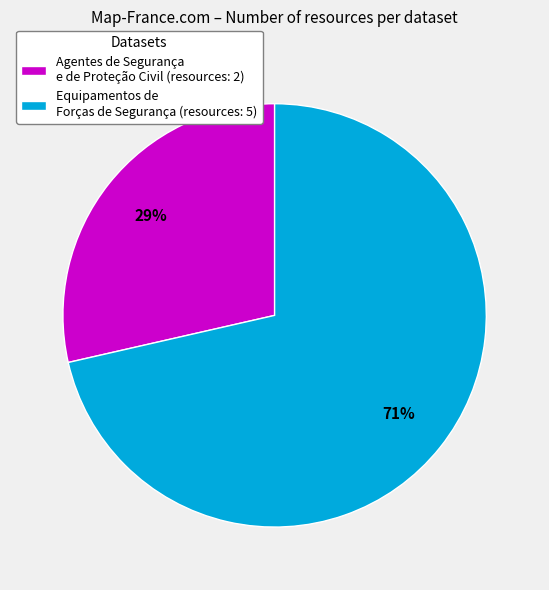

To the nearest percent, what is the combined percentage of Agentes de Segurança e de Proteção Civil (resources: 2) and Equipamentos de Forças de Segurança (resources: 5)?

100%